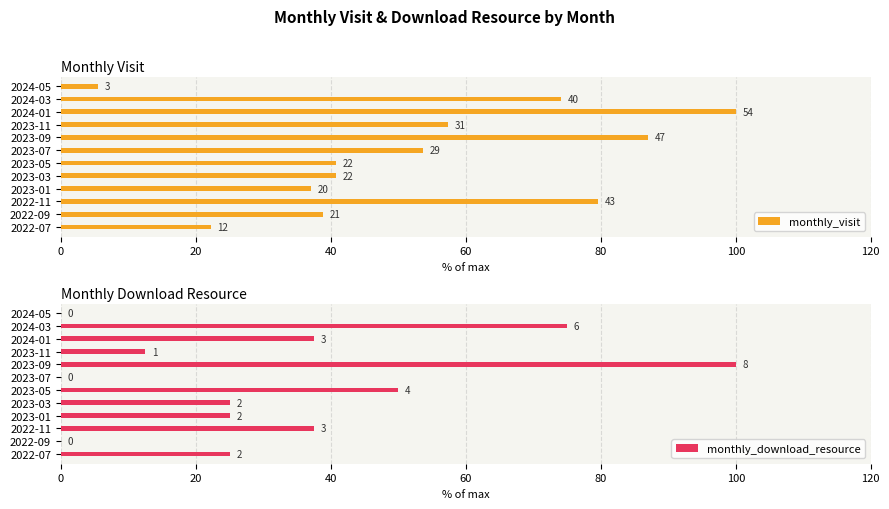

What is the difference between the maximum and minimum values in the monthly_download_resource series?

100.0